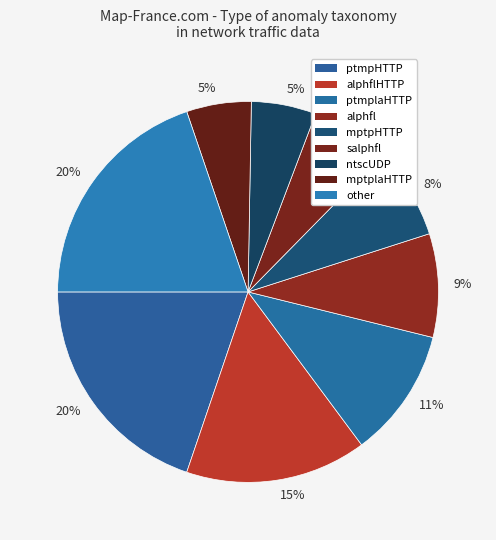

How many segments does this pie chart have?

9